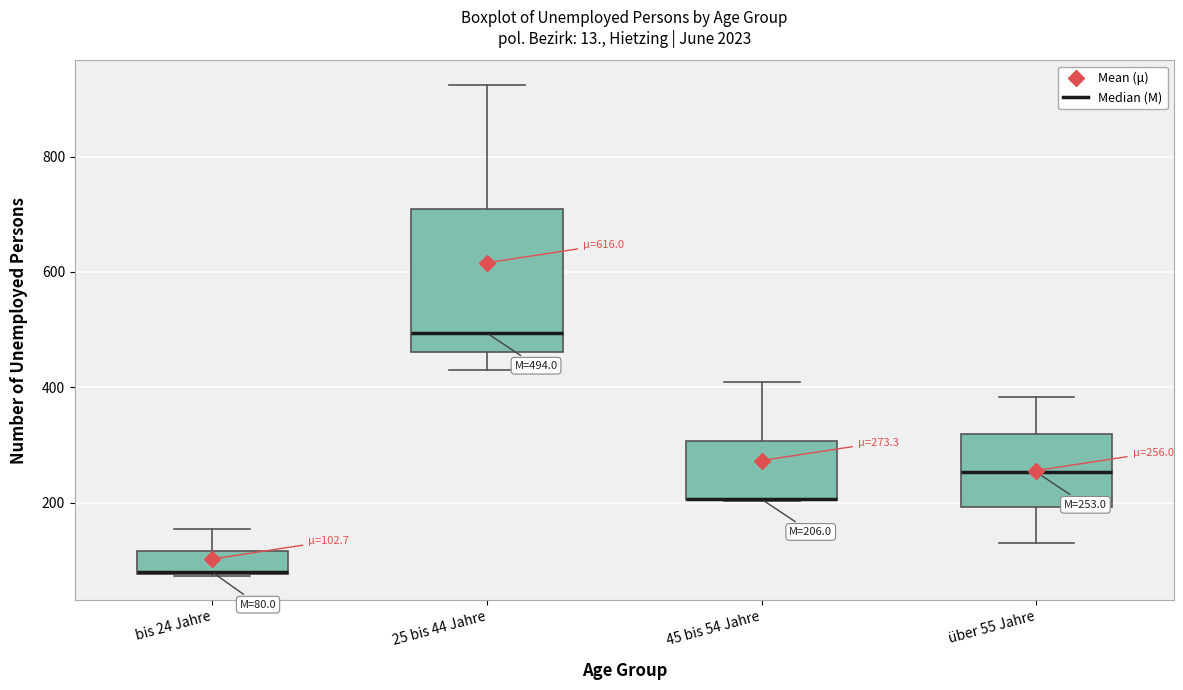

Which box is the tallest, from its lower edge to its upper edge?

25 bis 44 Jahre